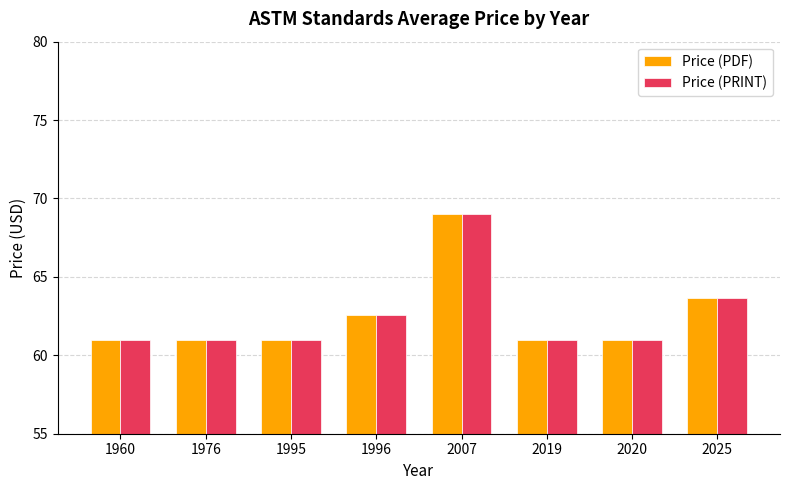

What is the maximum value for Price (PRINT)?

69.0